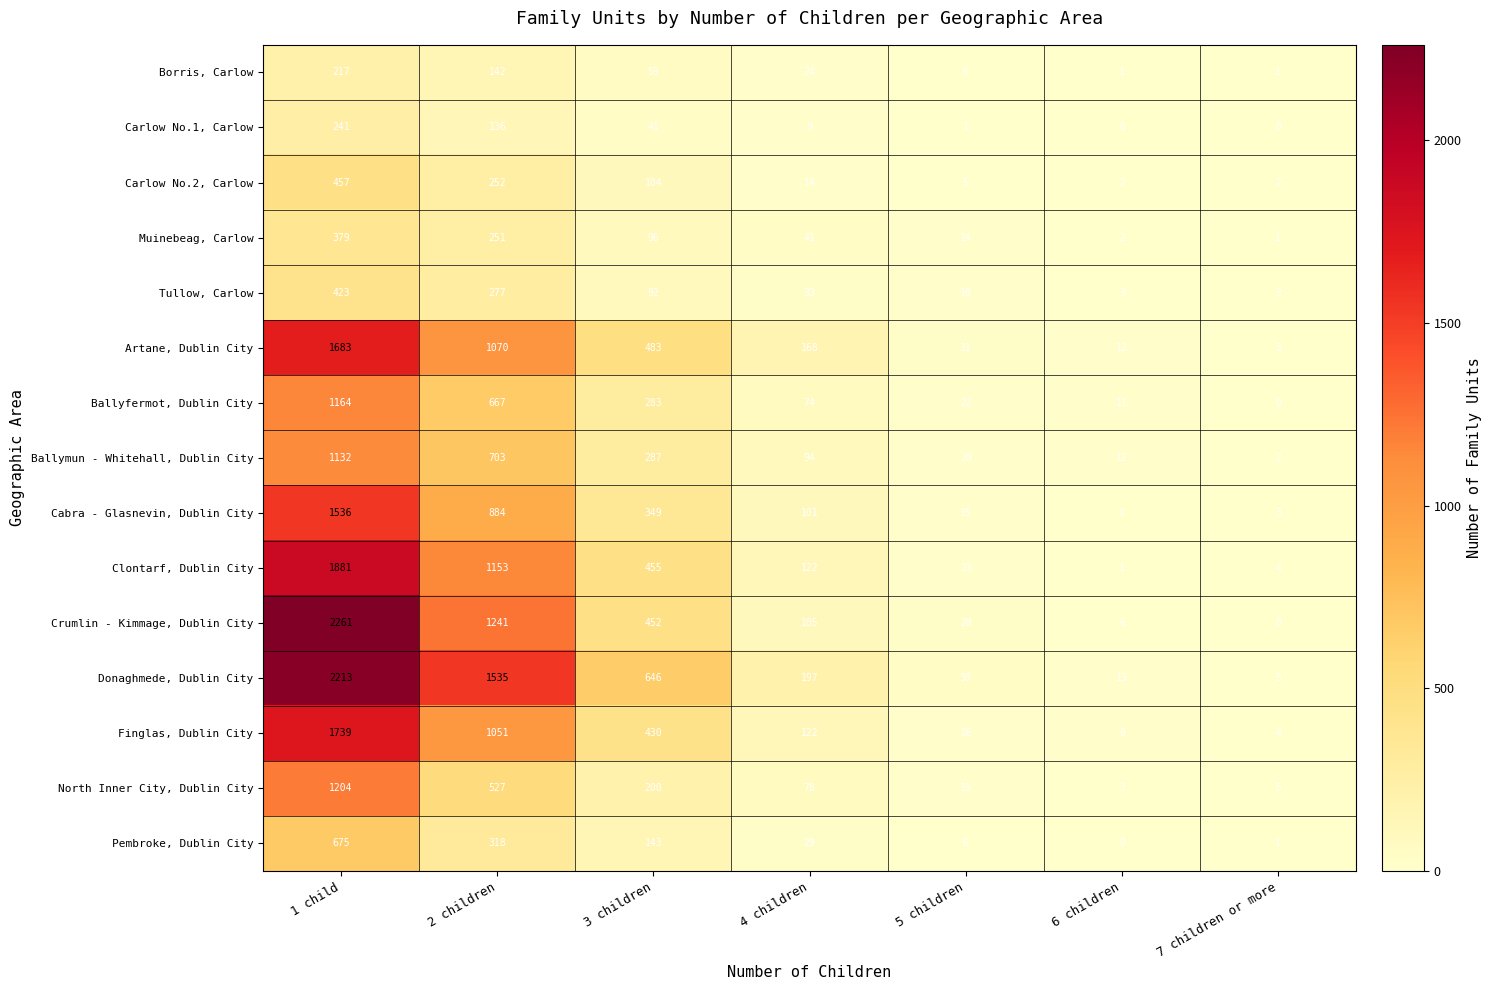

The Pembroke, Dublin City series shows 1 at 7 children or more. True or false?

True